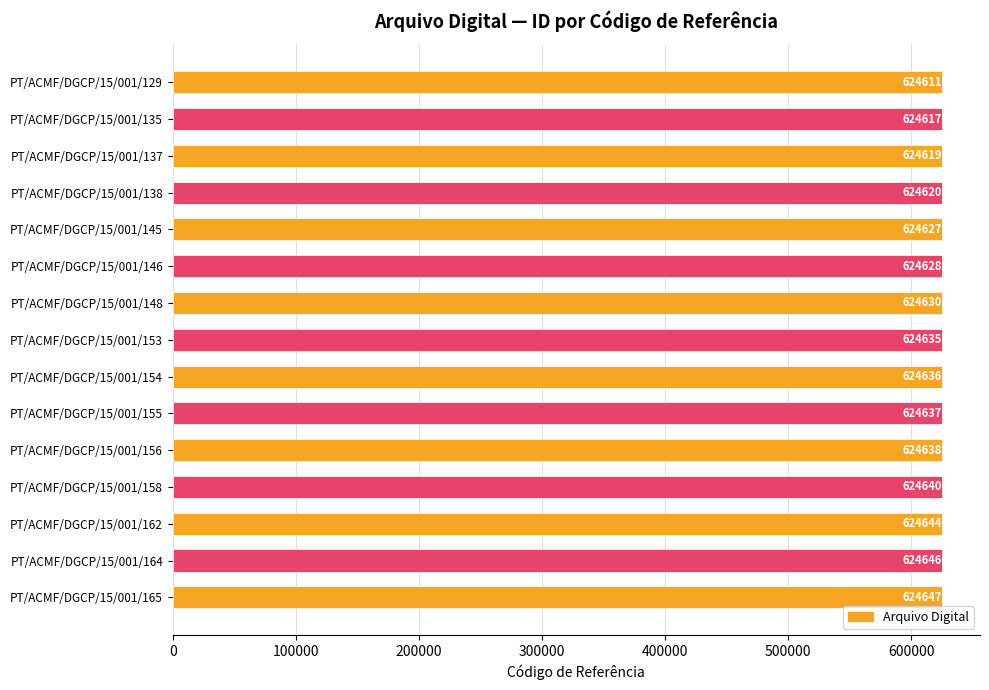

Rank the categories by value from highest to lowest.

PT/ACMF/DGCP/15/001/165, PT/ACMF/DGCP/15/001/164, PT/ACMF/DGCP/15/001/162, PT/ACMF/DGCP/15/001/158, PT/ACMF/DGCP/15/001/156, PT/ACMF/DGCP/15/001/155, PT/ACMF/DGCP/15/001/154, PT/ACMF/DGCP/15/001/153, PT/ACMF/DGCP/15/001/148, PT/ACMF/DGCP/15/001/146, PT/ACMF/DGCP/15/001/145, PT/ACMF/DGCP/15/001/138, PT/ACMF/DGCP/15/001/137, PT/ACMF/DGCP/15/001/135, PT/ACMF/DGCP/15/001/129